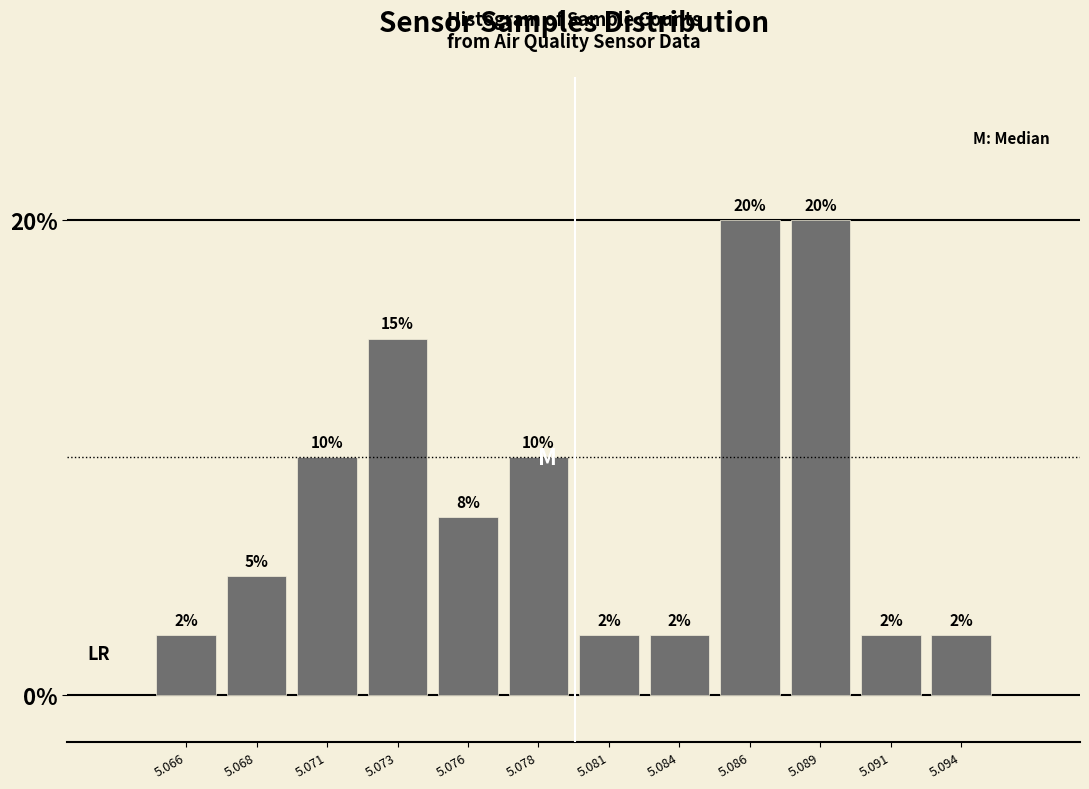

What is the minimum value shown in the chart?

2.5